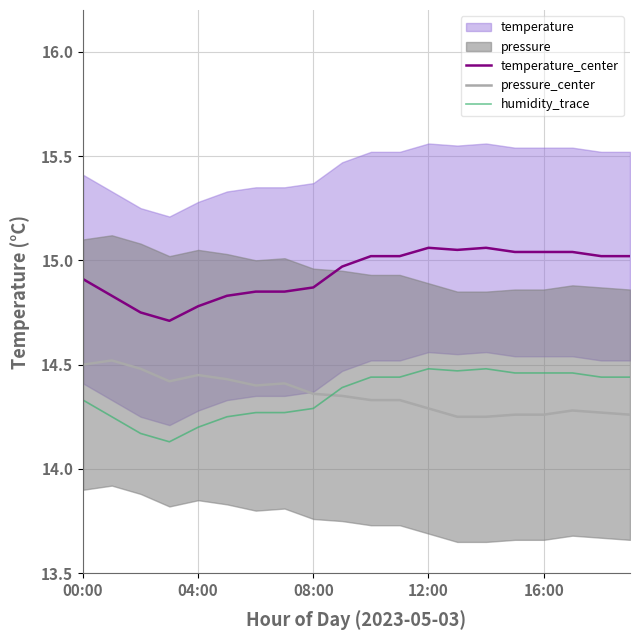

Reading left to right, list all the values displayed in this chart.

temperature_center: 14.9	14.8	14.8	14.7	14.8	14.8	14.8	14.8	14.9	15.0	15.0	15.0	15.1	15.1	15.1	15.0	15.0	15.0	15.0	15.0
pressure_center: 14.5	14.5	14.5	14.4	14.4	14.4	14.4	14.4	14.4	14.3	14.3	14.3	14.3	14.2	14.2	14.3	14.3	14.3	14.3	14.3
humidity_trace: 14.3	14.2	14.2	14.1	14.2	14.2	14.3	14.3	14.3	14.4	14.4	14.4	14.5	14.5	14.5	14.5	14.5	14.5	14.4	14.4